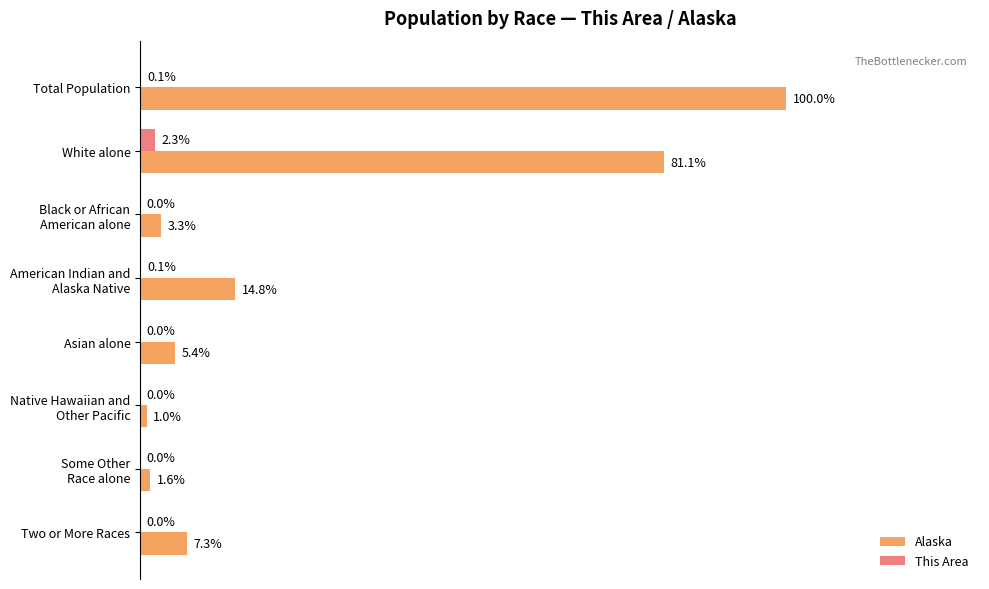

Between Total Population and White alone, which series saw the biggest shift?

Alaska